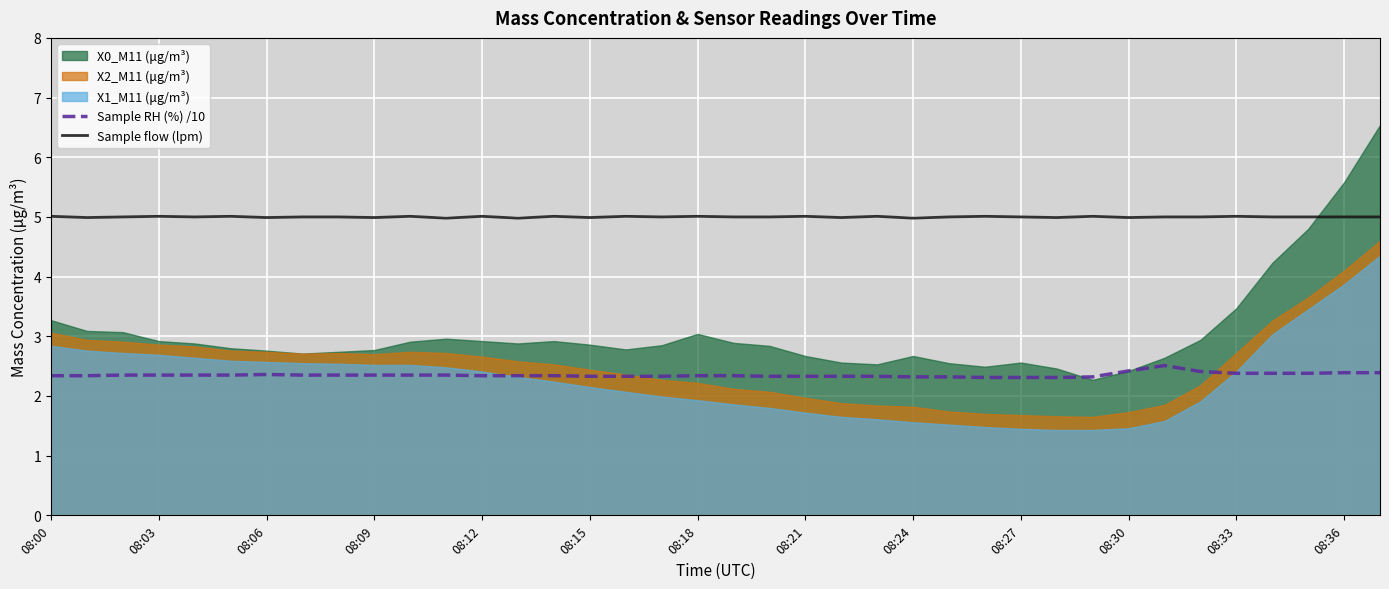

At which label is Sample RH (%) /10 closest to 2?

26